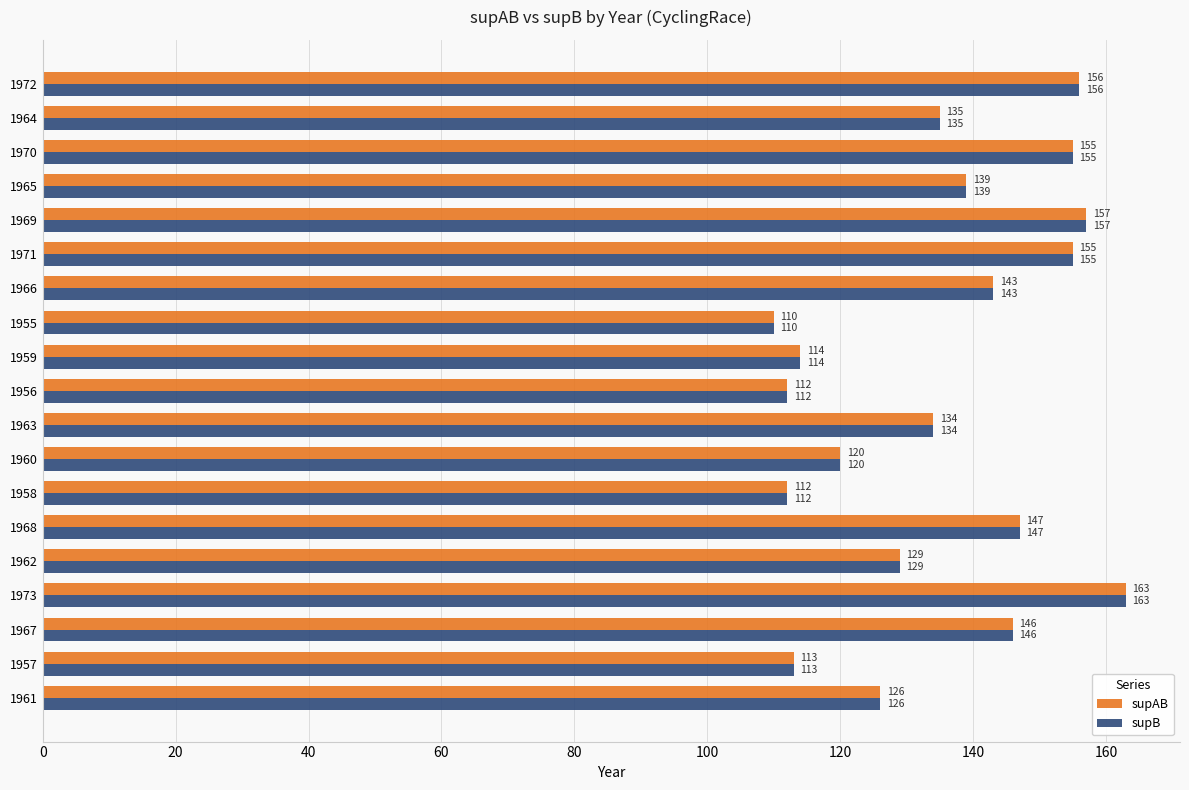

Which category has the lowest value in the supAB series?

1955